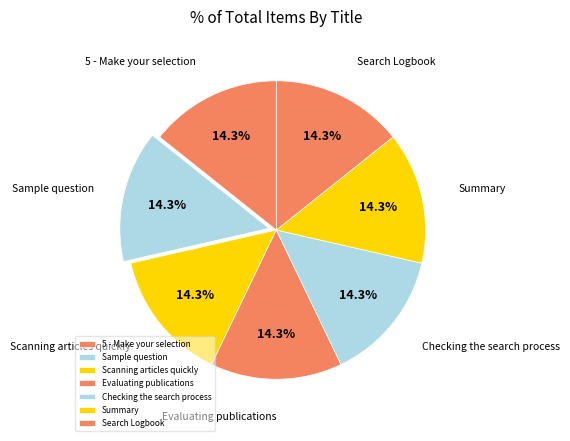

Does any single category account for the majority?

No